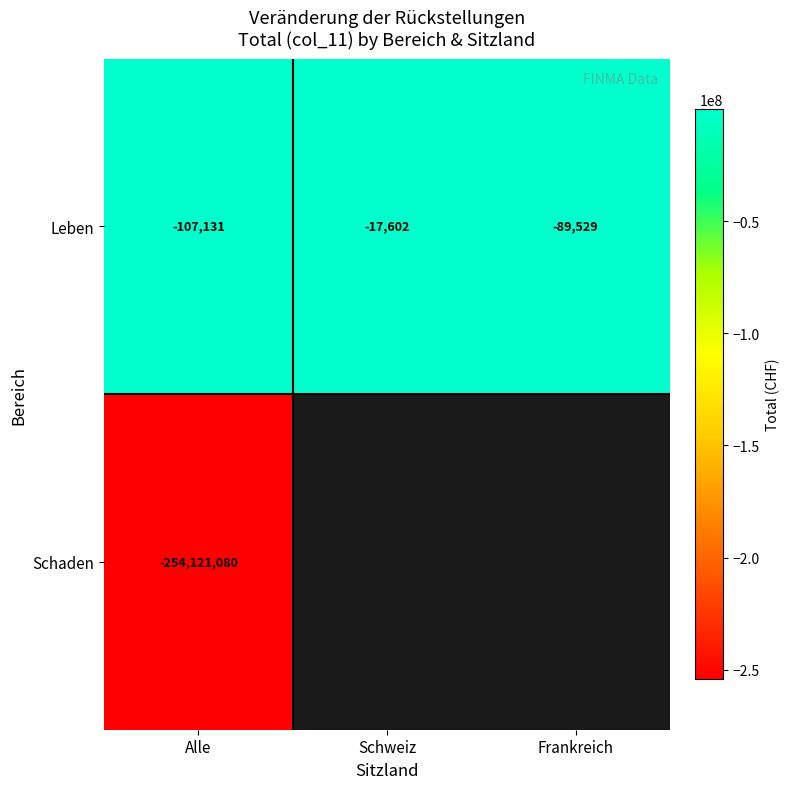

True or false: Leben has a value of -107131 at Alle.

True